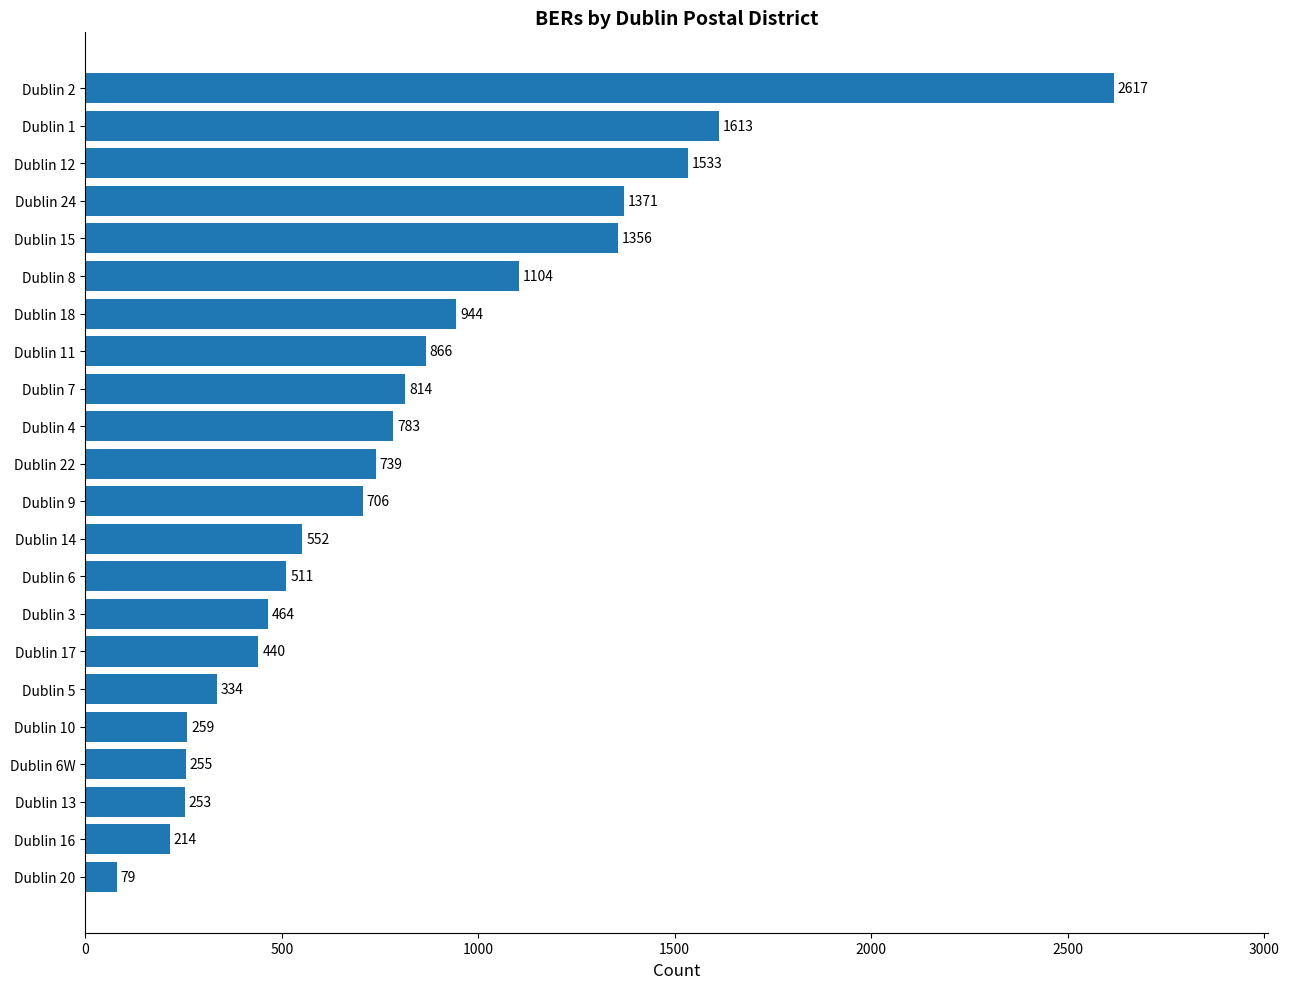

What is the difference between the maximum and minimum values?

2538